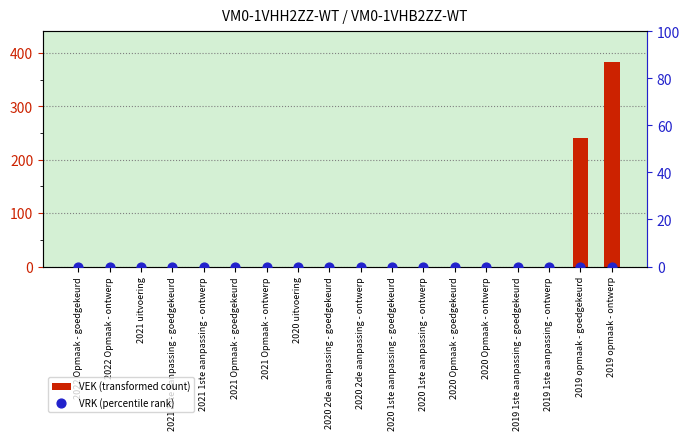

Is the value of VRK (percentile rank) at 2019 1ste aanpassing - ontwerp greater than the value of VEK (transformed count) at 2019 1ste aanpassing - ontwerp?

No